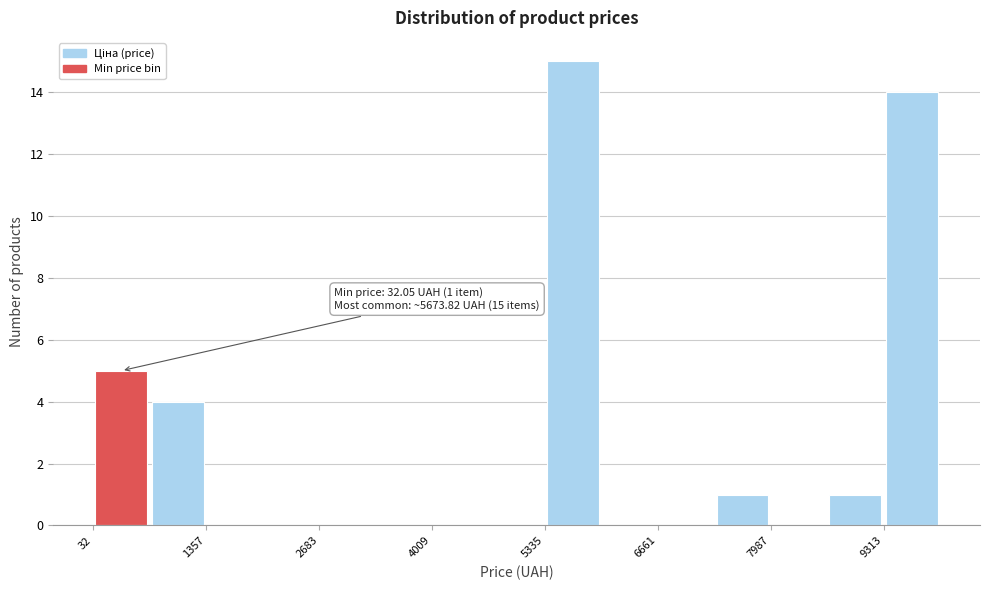

Read against the x-axis, roughly where is the centre of the tallest bar?

5600